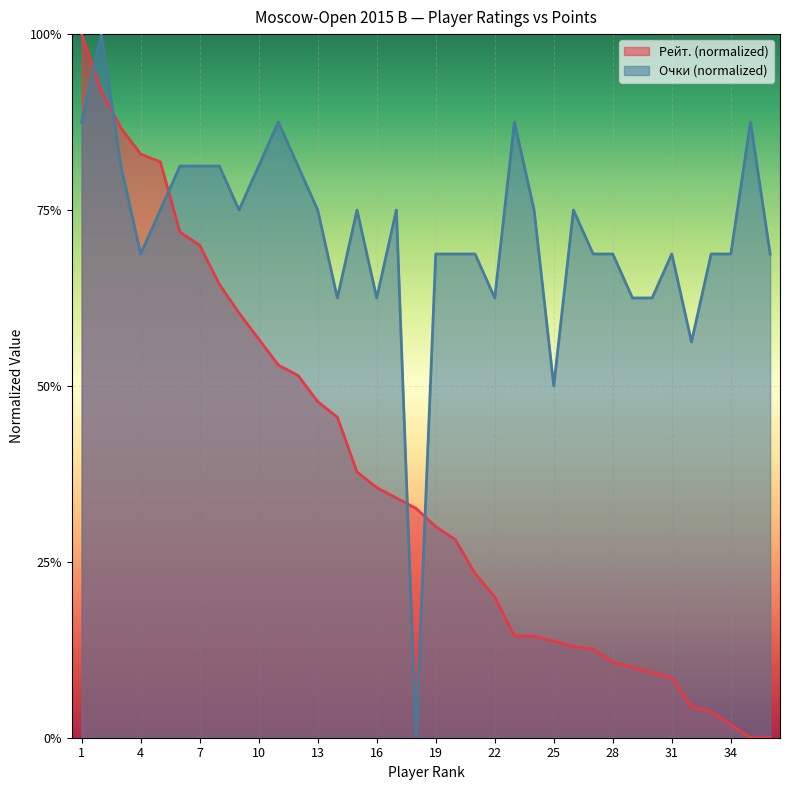

At 6, list the series in order from largest to smallest.

Очки, Рейт.